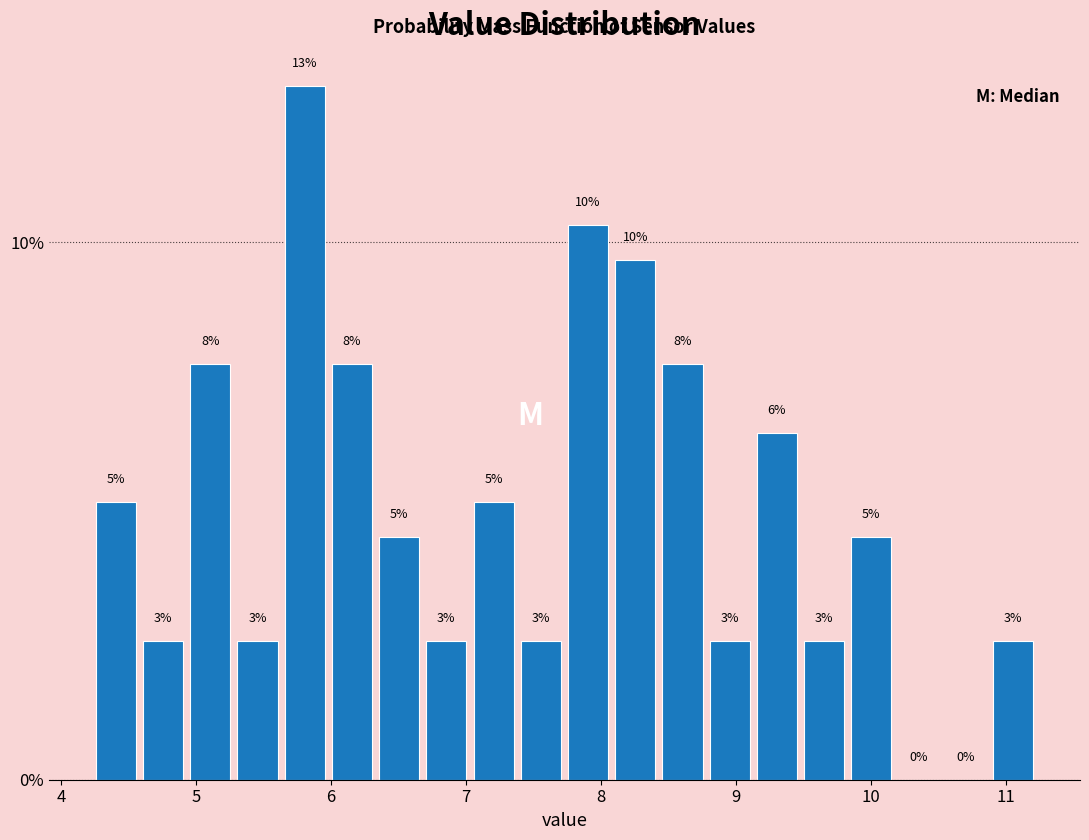

Read against the x-axis, roughly where is the centre of the tallest bar?

5.8